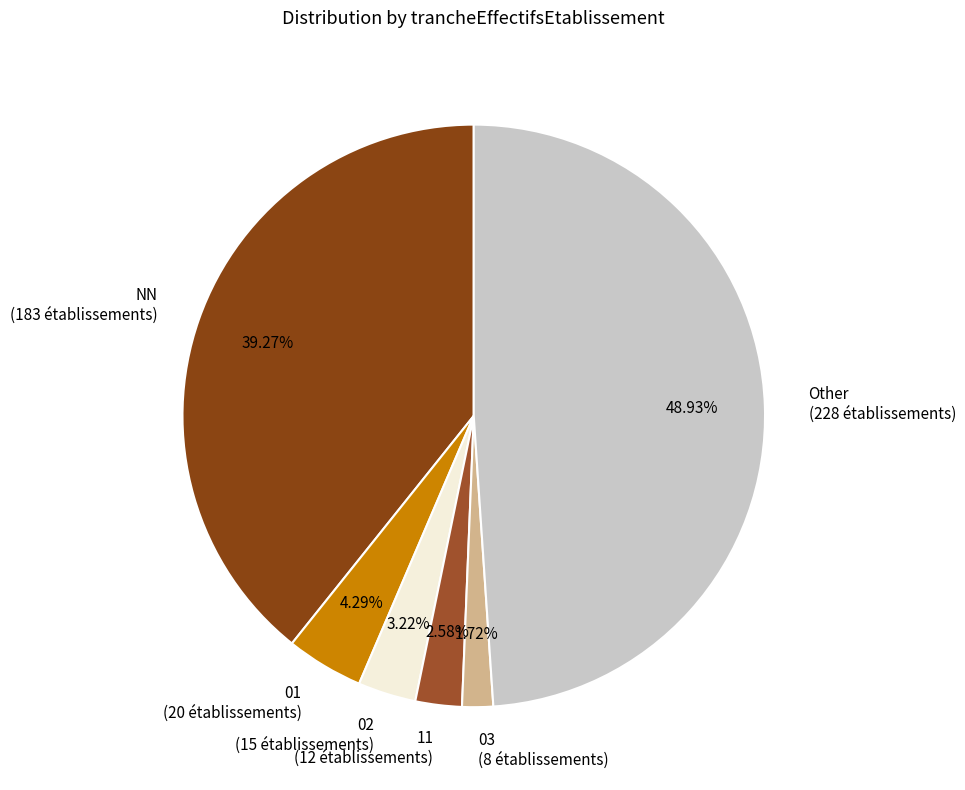

Which category has the smallest portion of the pie?

03